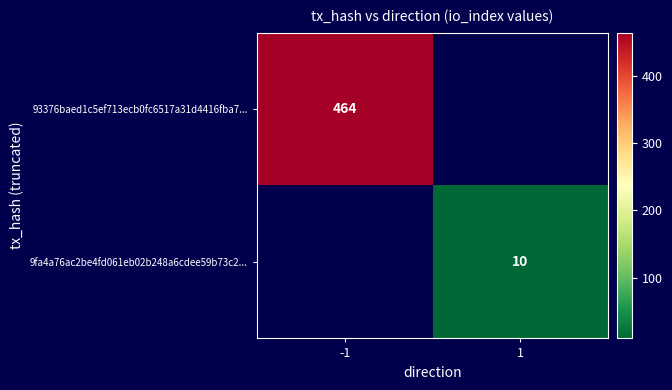

Is the value of 93376baed1c5ef713ecb0fc6517a31d4416fba7... at -1 greater than the value of 9fa4a76ac2be4fd061eb02b248a6cdee59b73c2... at 1?

Yes